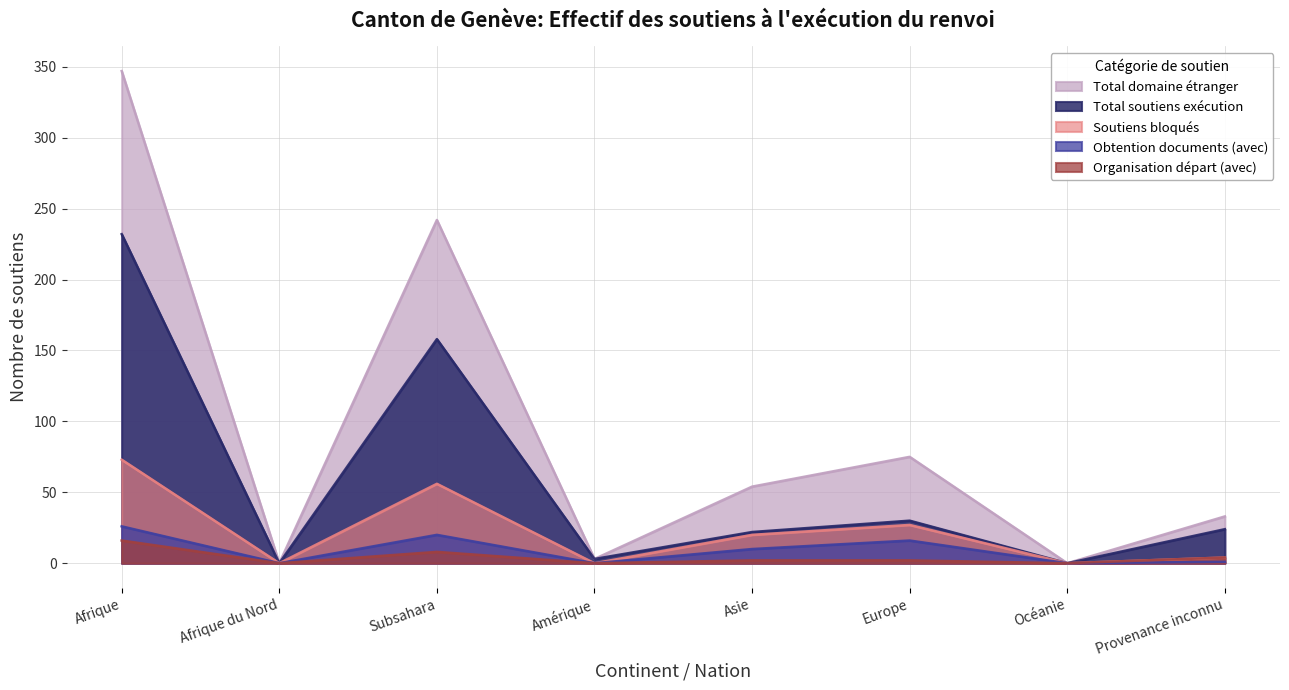

Which has a higher value, Provenance inconnu or Amérique?

Provenance inconnu